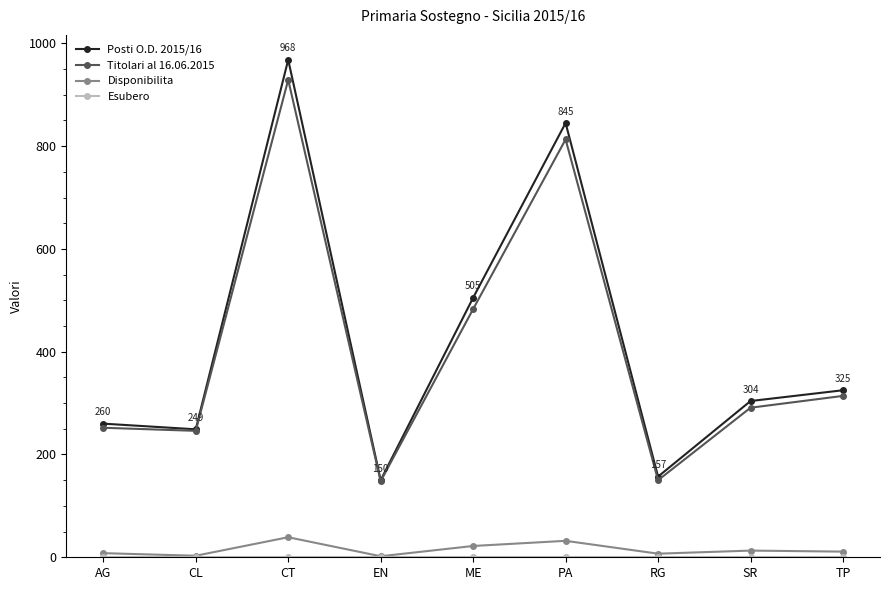

What is the label of the 3rd point from the left?

CT